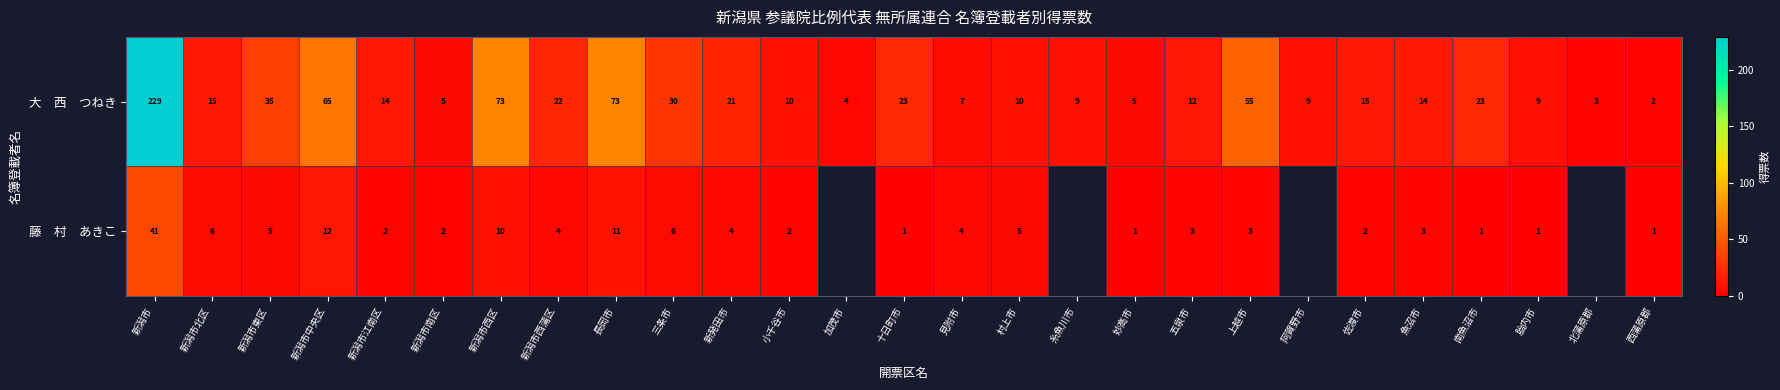

What is the total value across all series at 胎内市?

10